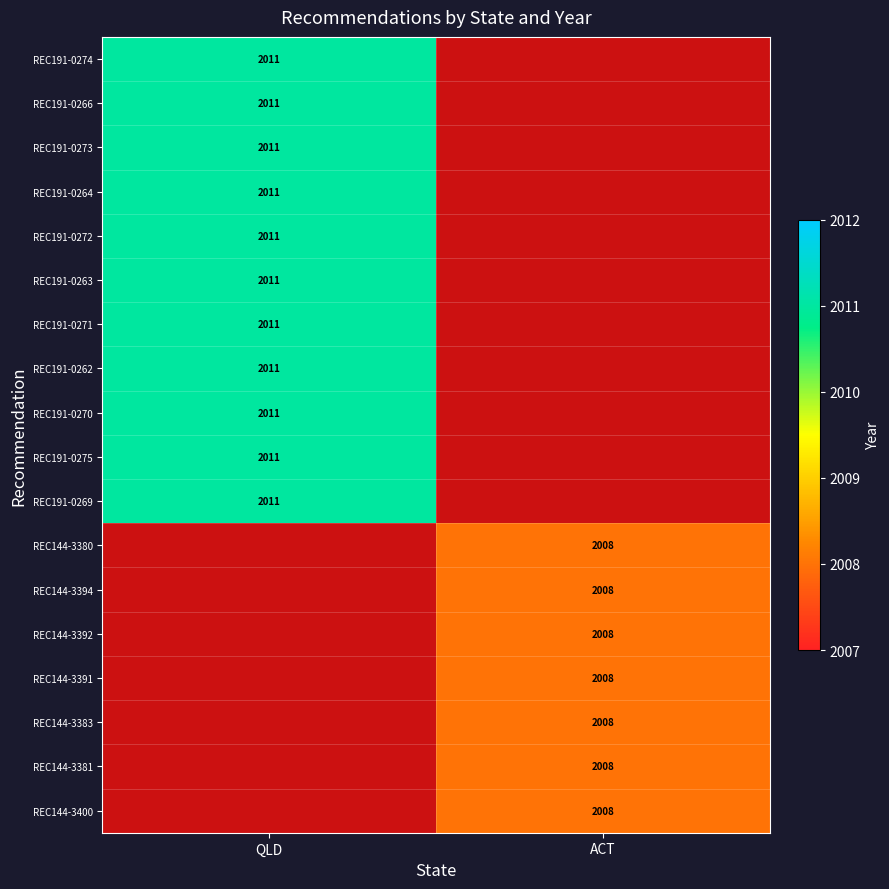

True or false: REC191-0272 has a value of 2011 at QLD.

True